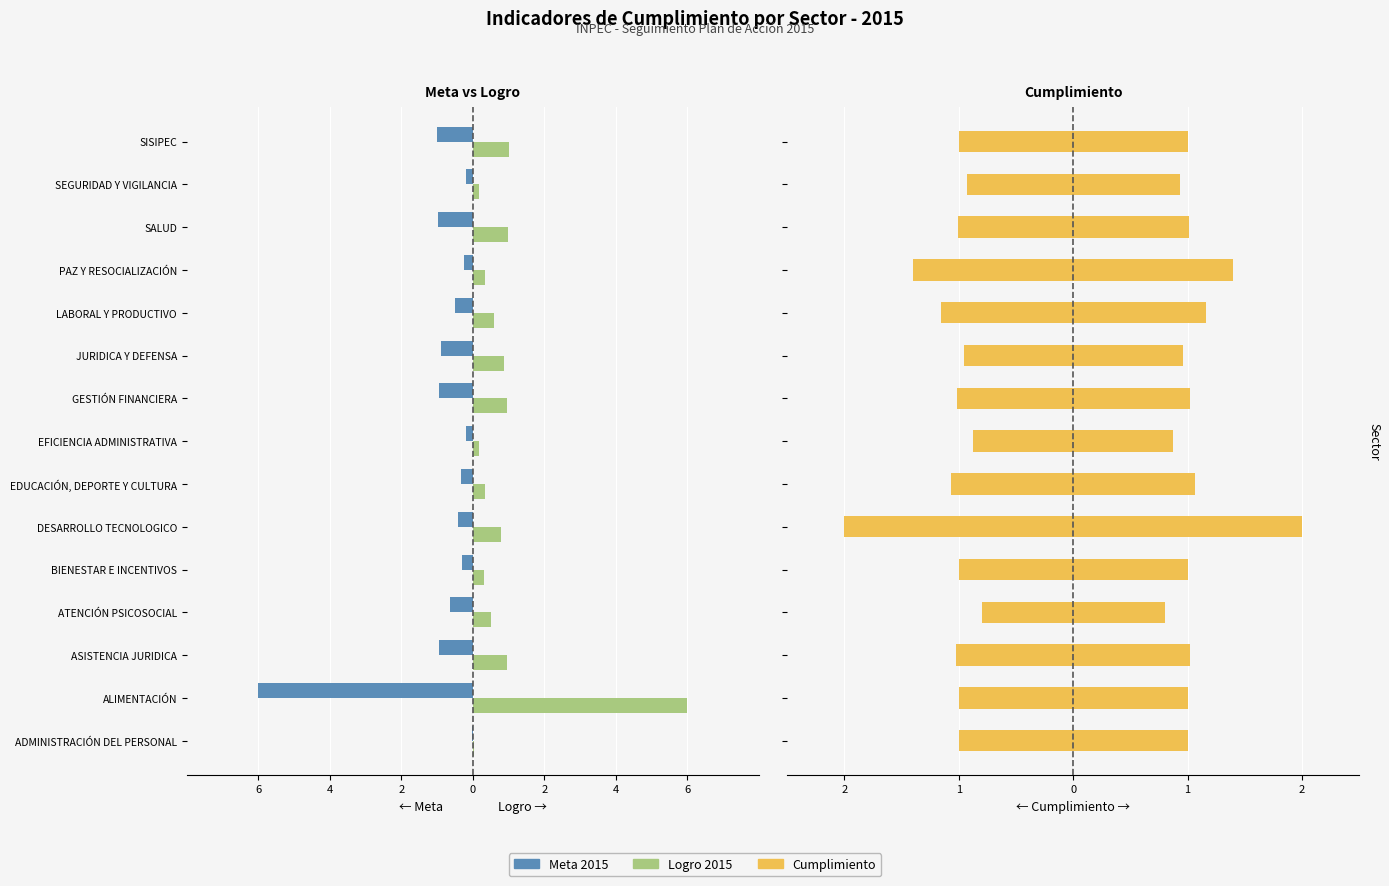

The Cumplimiento series shows 1.0 at ALIMENTACIÓN. True or false?

True